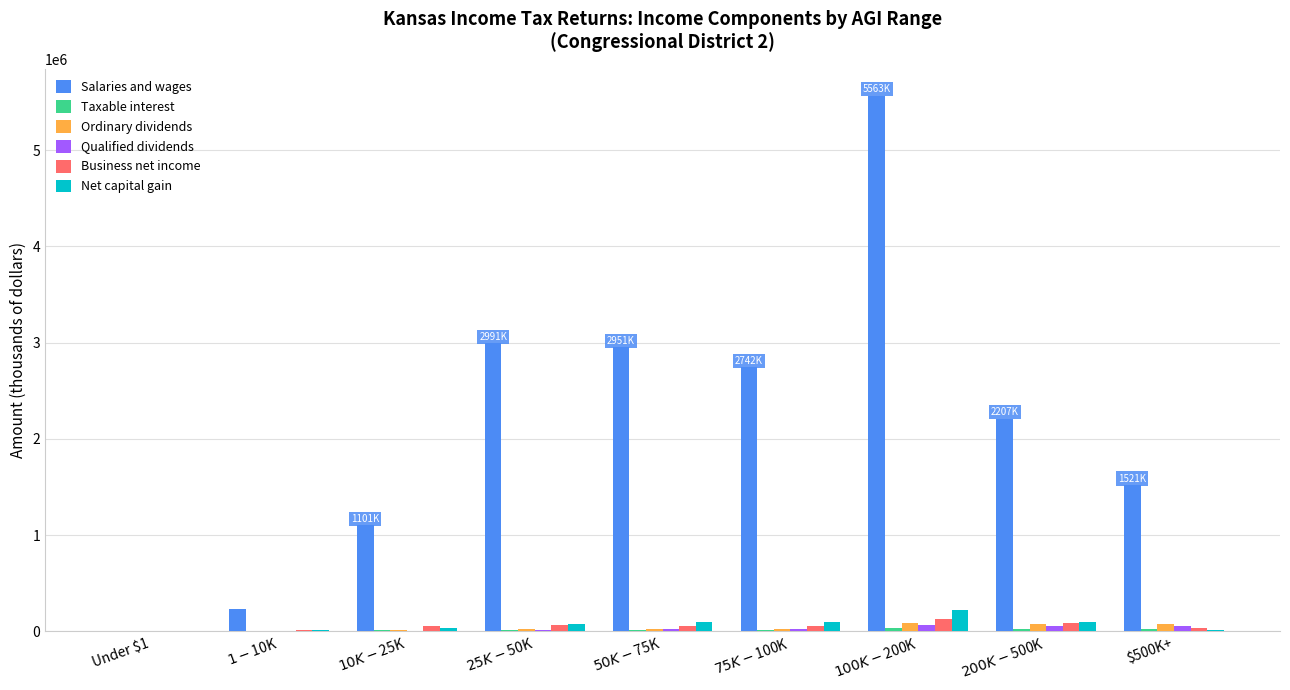

Which category has the highest value in the Salaries and wages series?

$100K-$200K